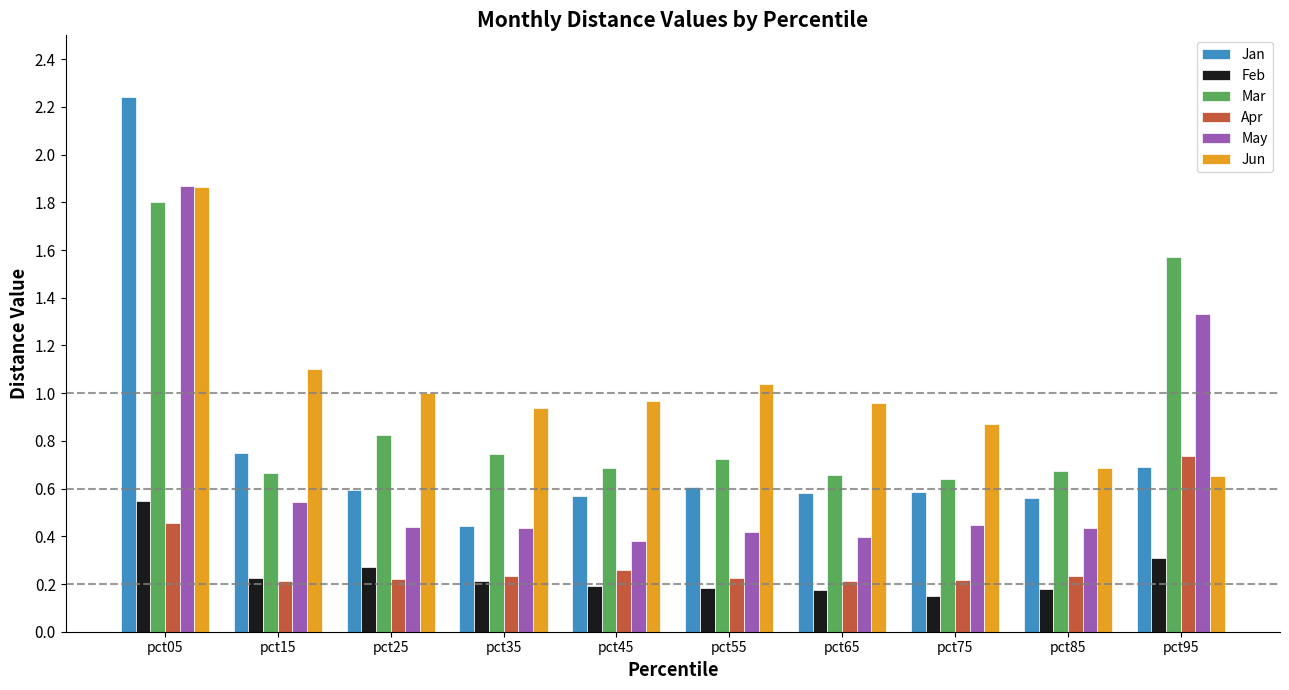

How many groups of bars are there?

10